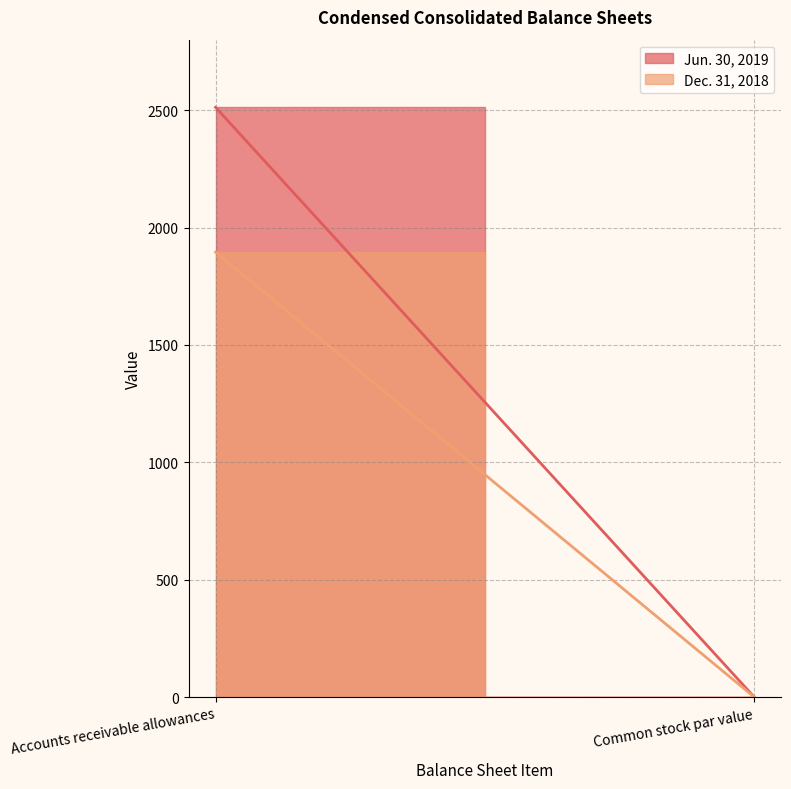

Rank the series by their average value, from highest to lowest.

Jun. 30, 2019, Dec. 31, 2018